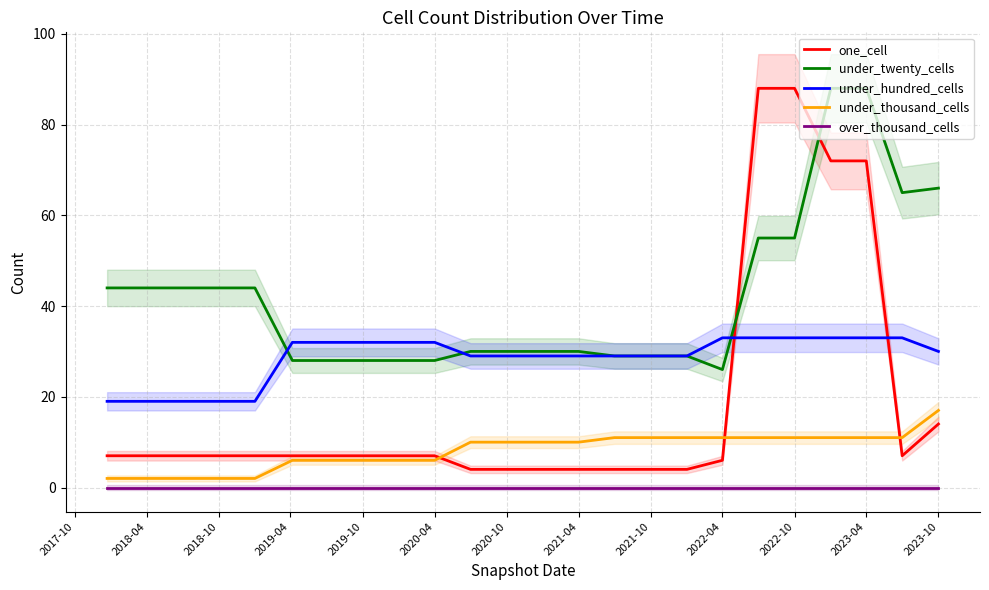

True or false: under_thousand_cells and under_twenty_cells cross at least once.

False